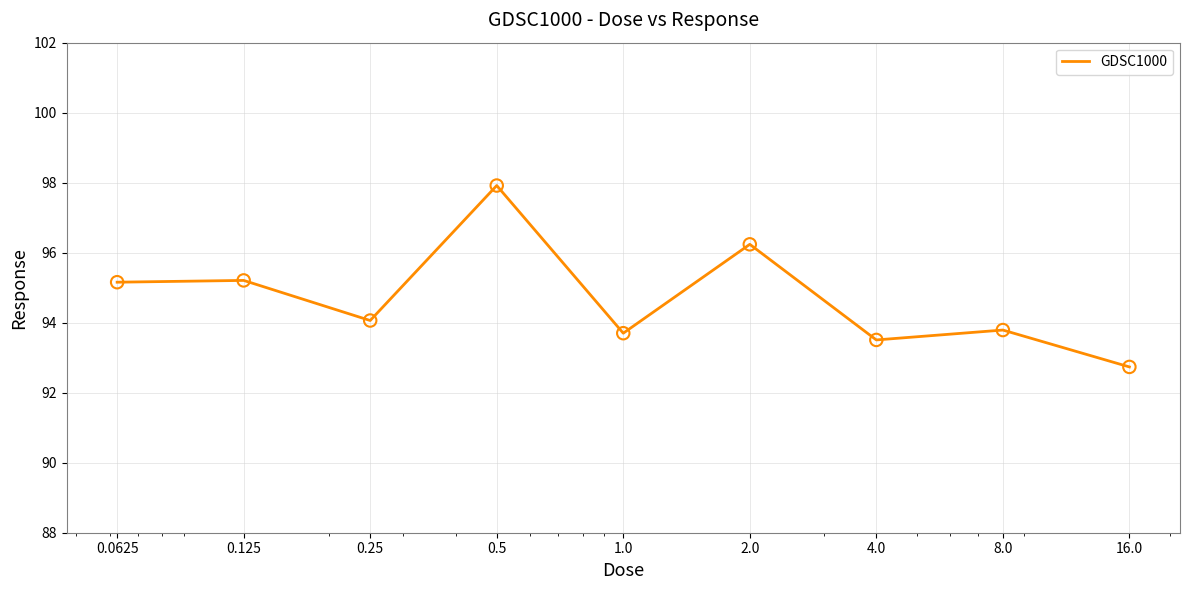

What is the minimum value shown in the chart?

92.7